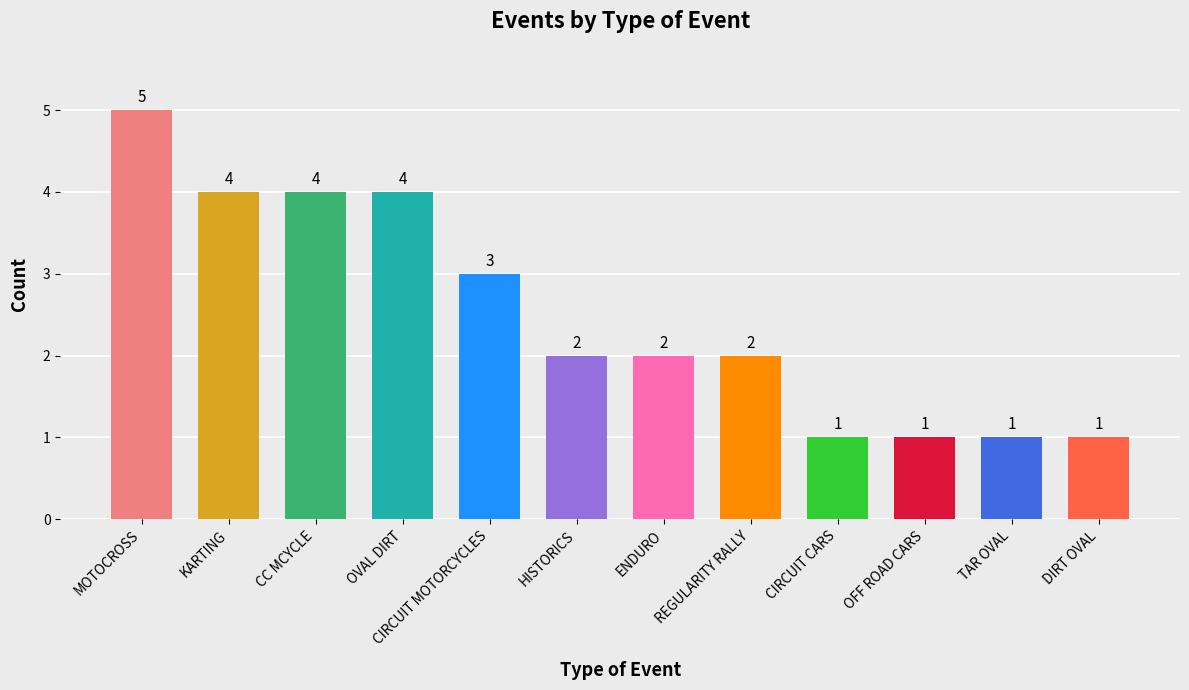

The value at TAR OVAL is 1. True or false?

True